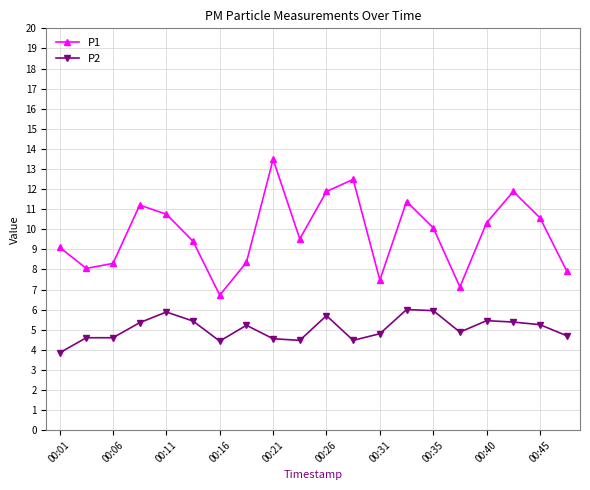

What is the average value of the P1 series?

9.8